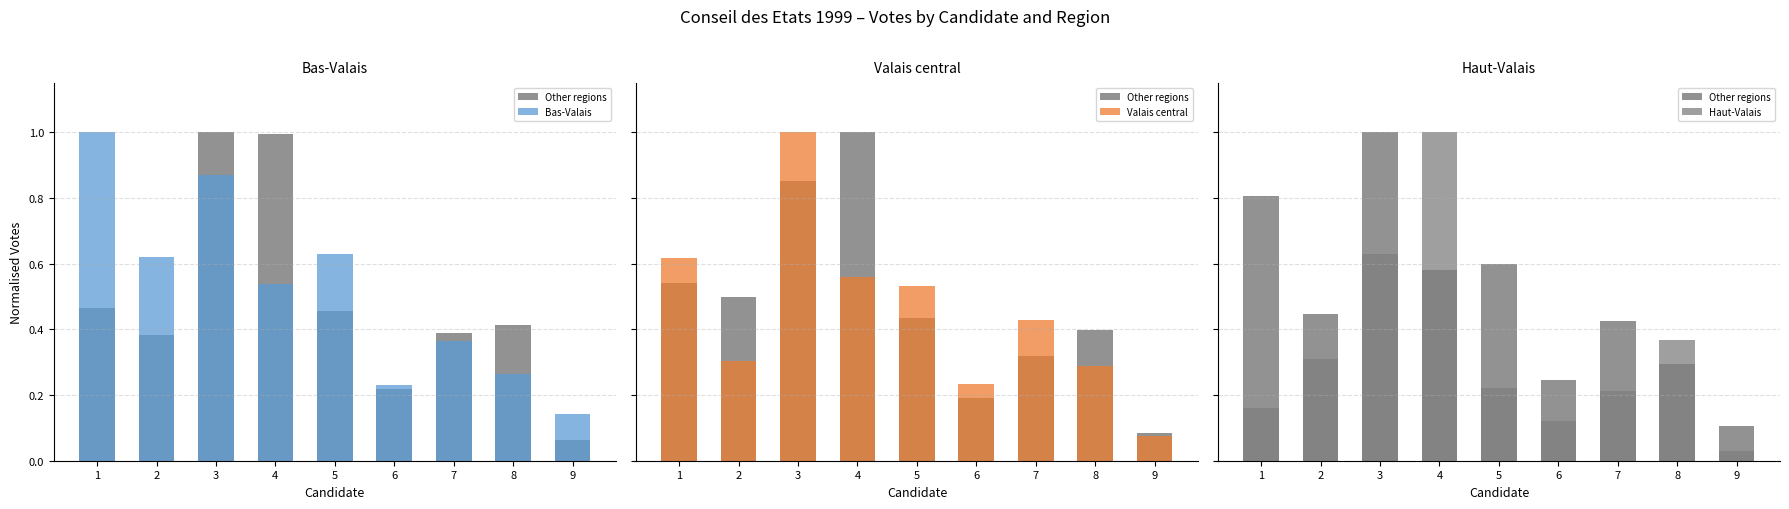

Is it true that Haut-Valais equals 0.0 at 1?

False